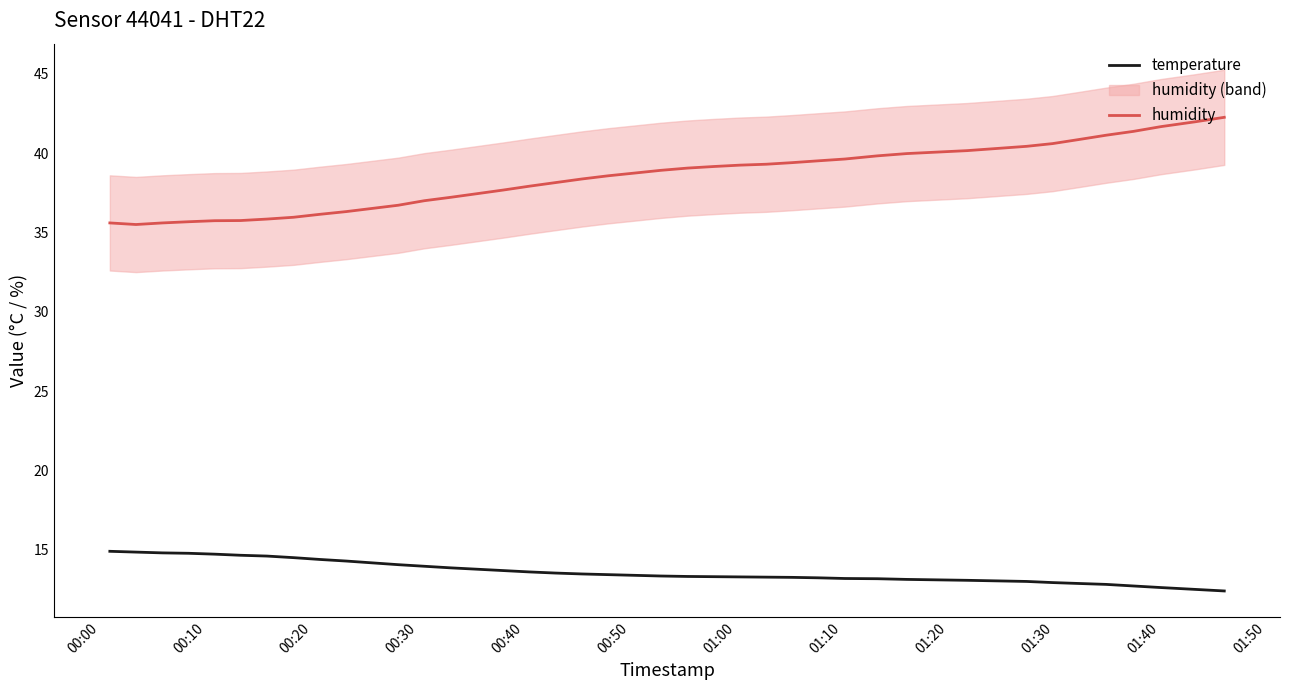

What is the maximum value for temperature?

14.9